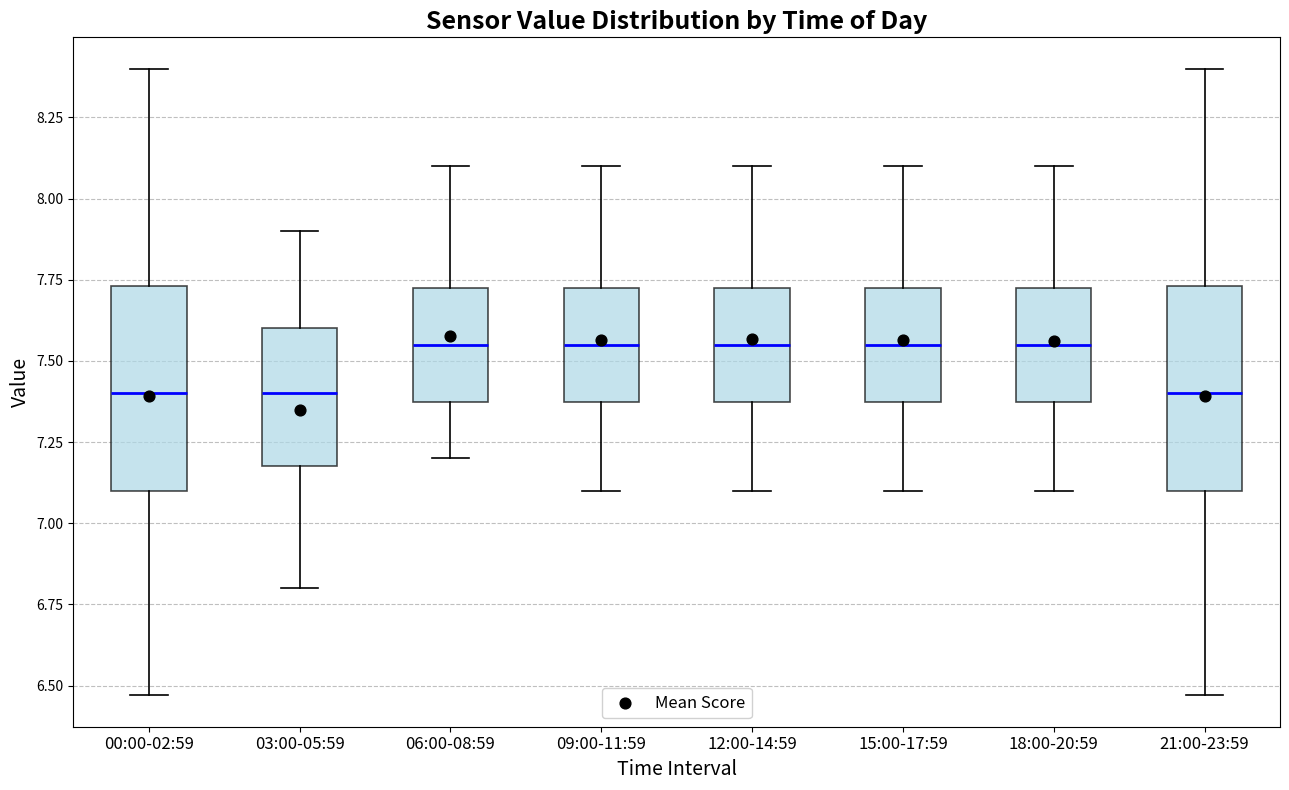

Where does the median line of the box for 00:00-02:59 sit on the y-axis? The values are not printed on the chart, so give them approximately, as read against the axis.

7.40